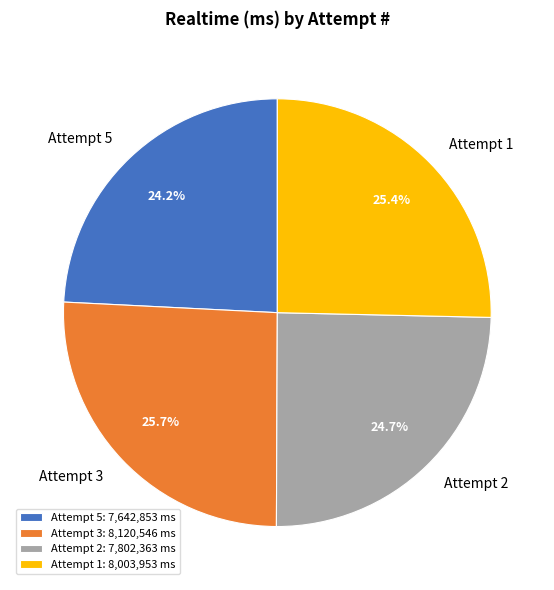

How many segments does this pie chart have?

4